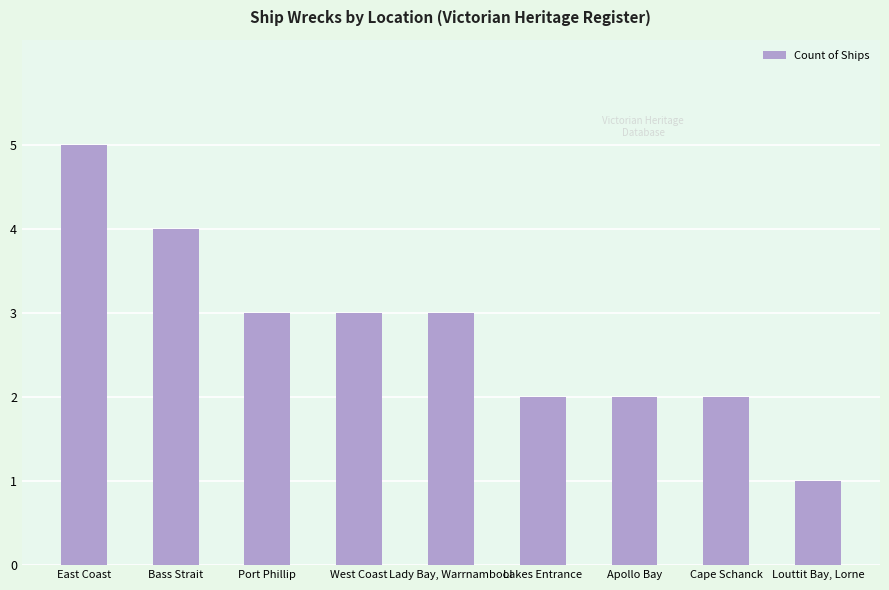

True or false: the data shows 2 at West Coast.

False